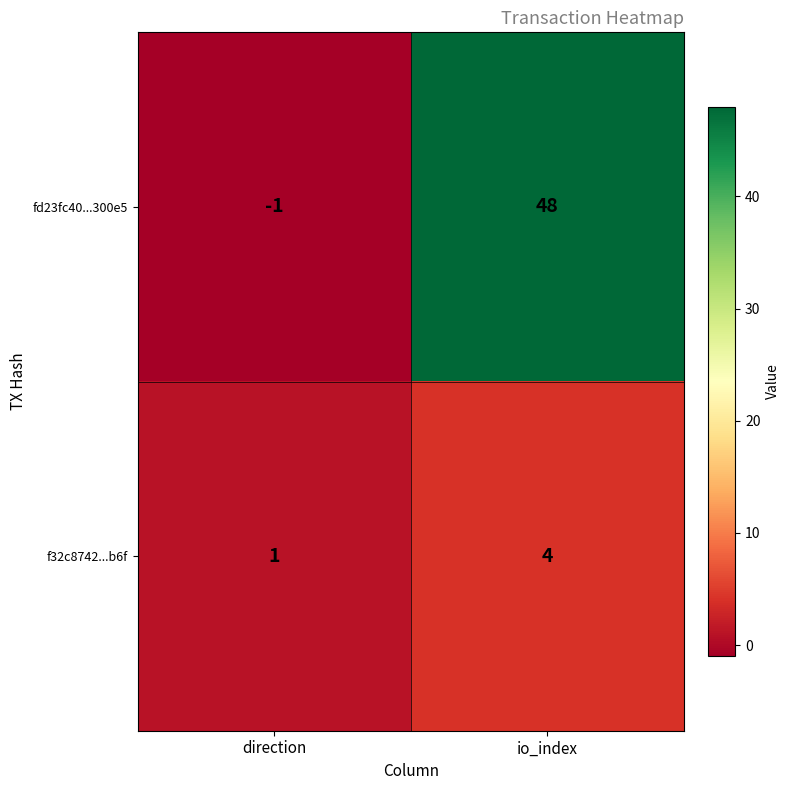

What is the greatest value displayed?

48